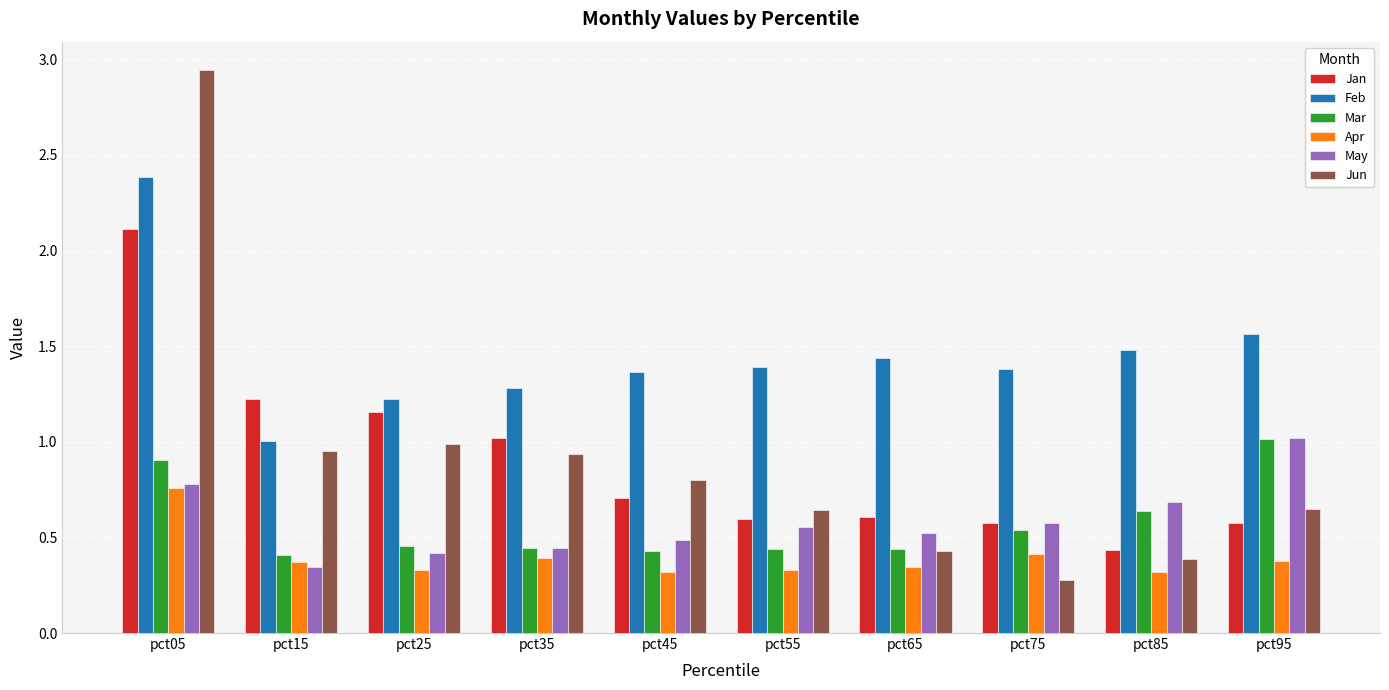

The Mar series shows 0.6 at pct85. True or false?

True